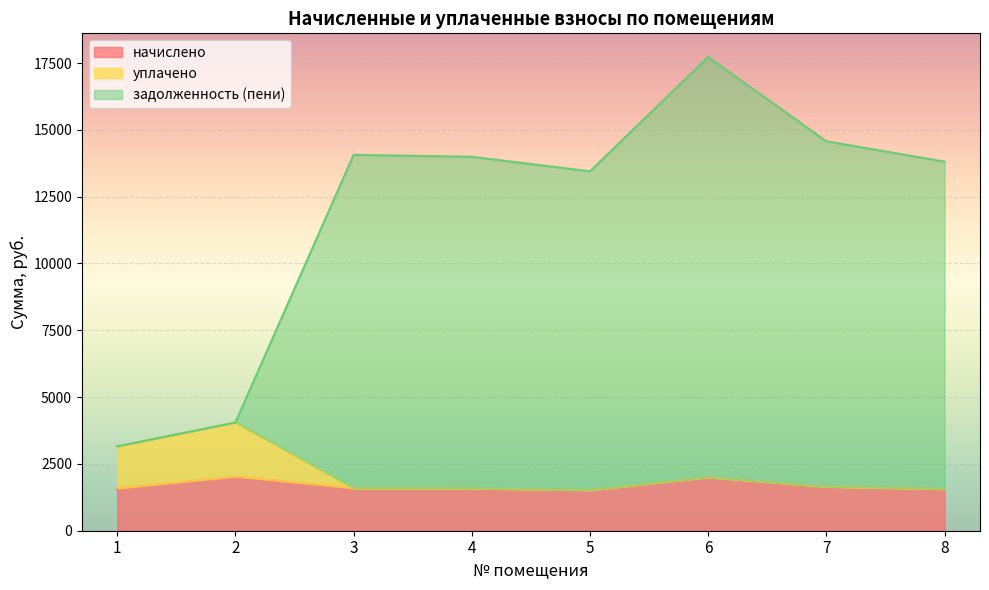

Between 4 and 5, which series saw the biggest shift?

задолженность (пени)